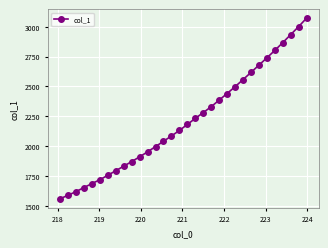

What is the value of the 30th point from the left?

2933.7